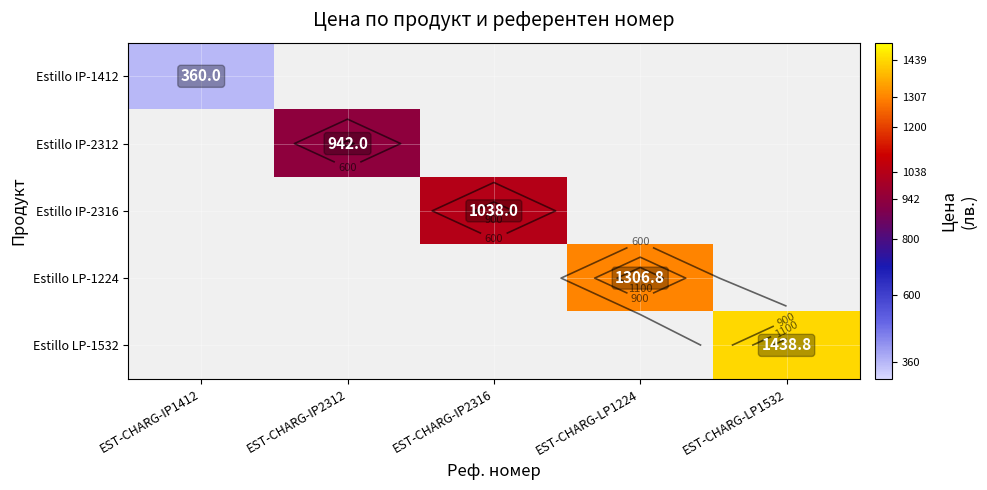

What is the maximum value for Estillo IP-1412?

360.0